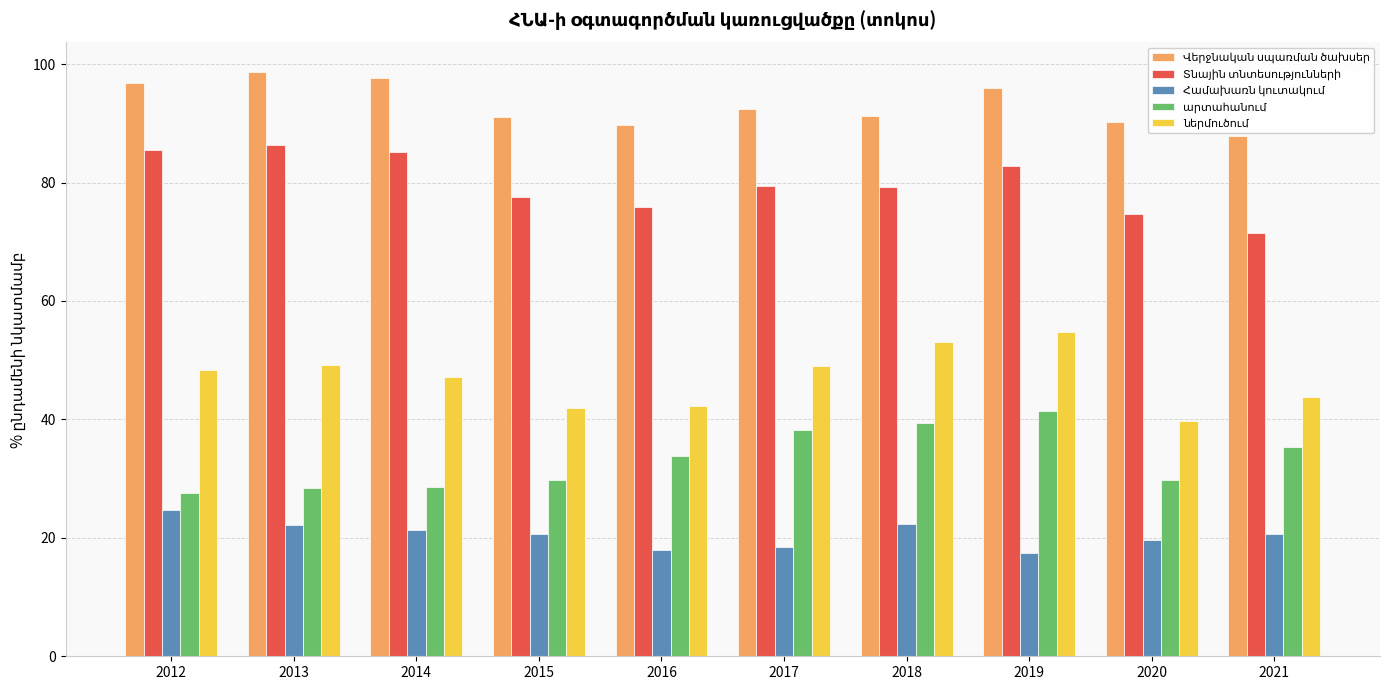

What is the sum of all Տնային տնտեսությունների values?

797.8